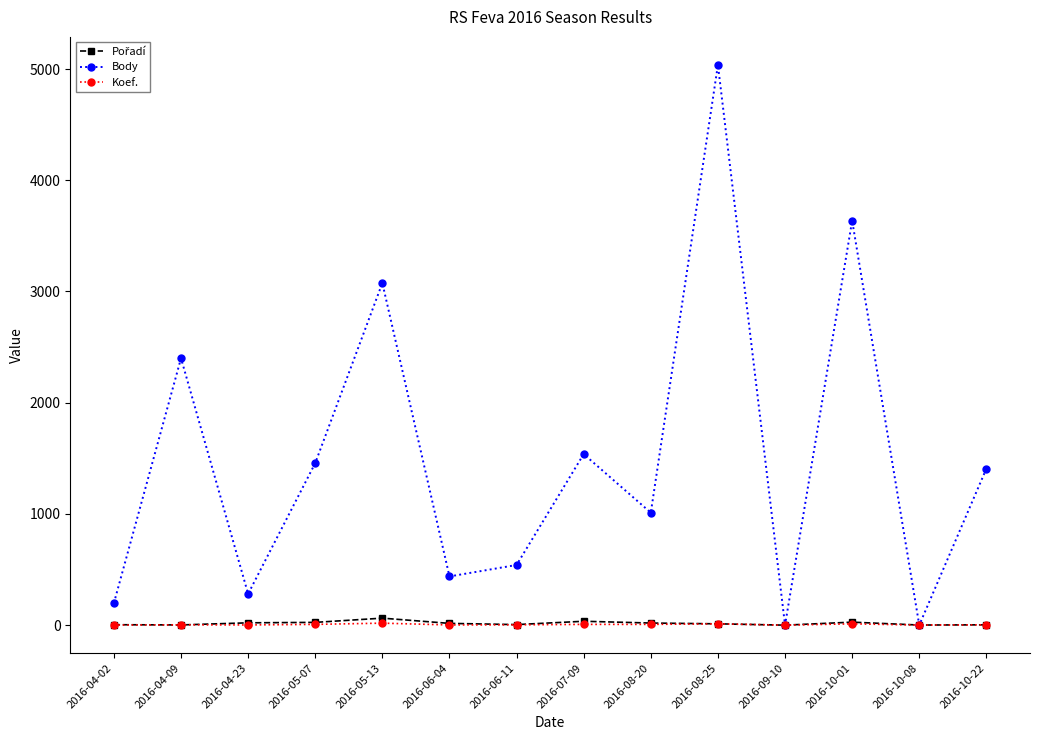

At which category is the sum across all series the highest?

2016-08-25